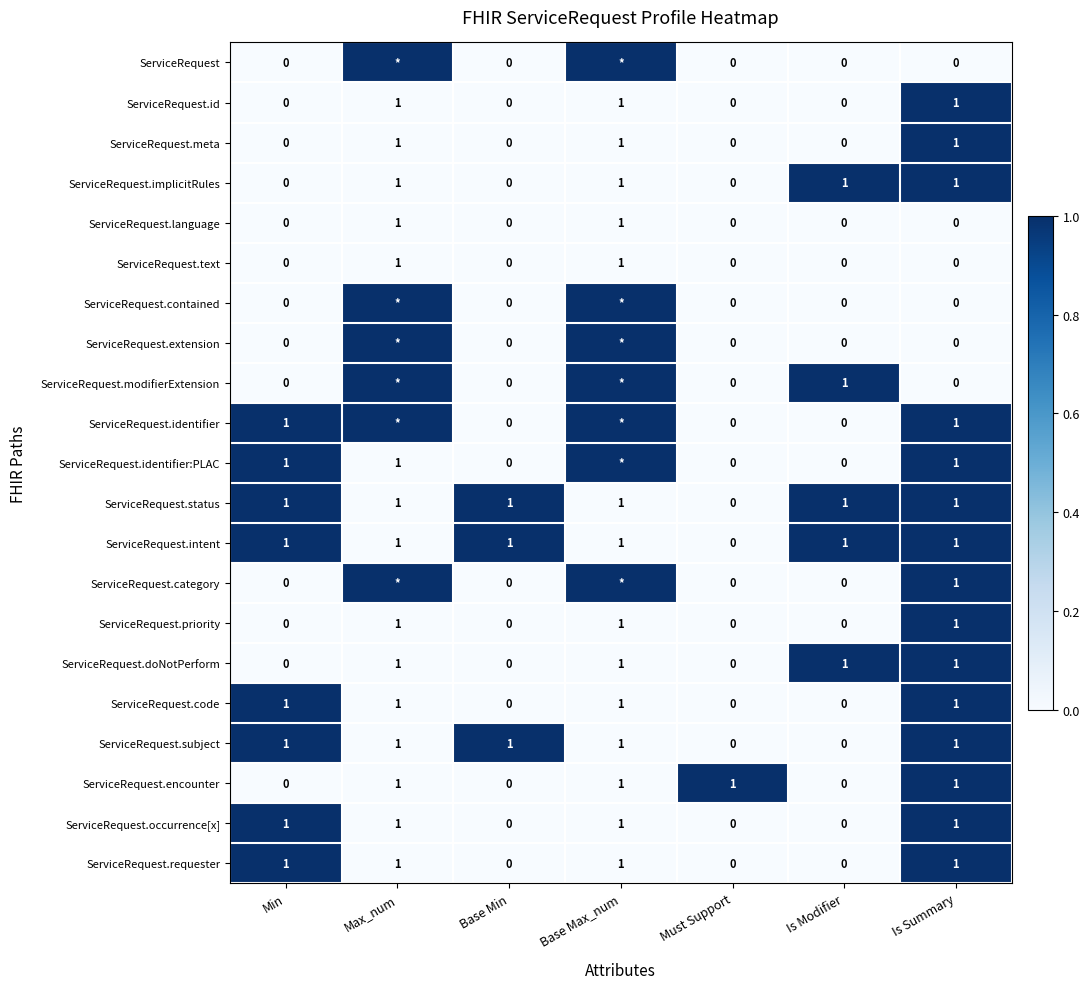

What is the difference between the highest and lowest values at Base Min?

1